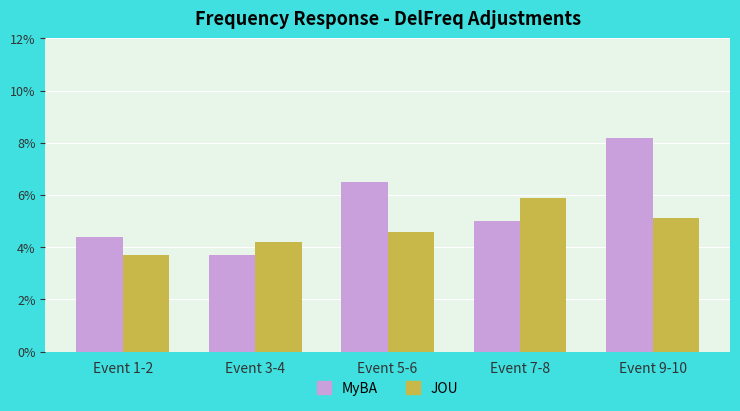

True or false: MyBA has a value of 0.1 at Event 3-4.

False